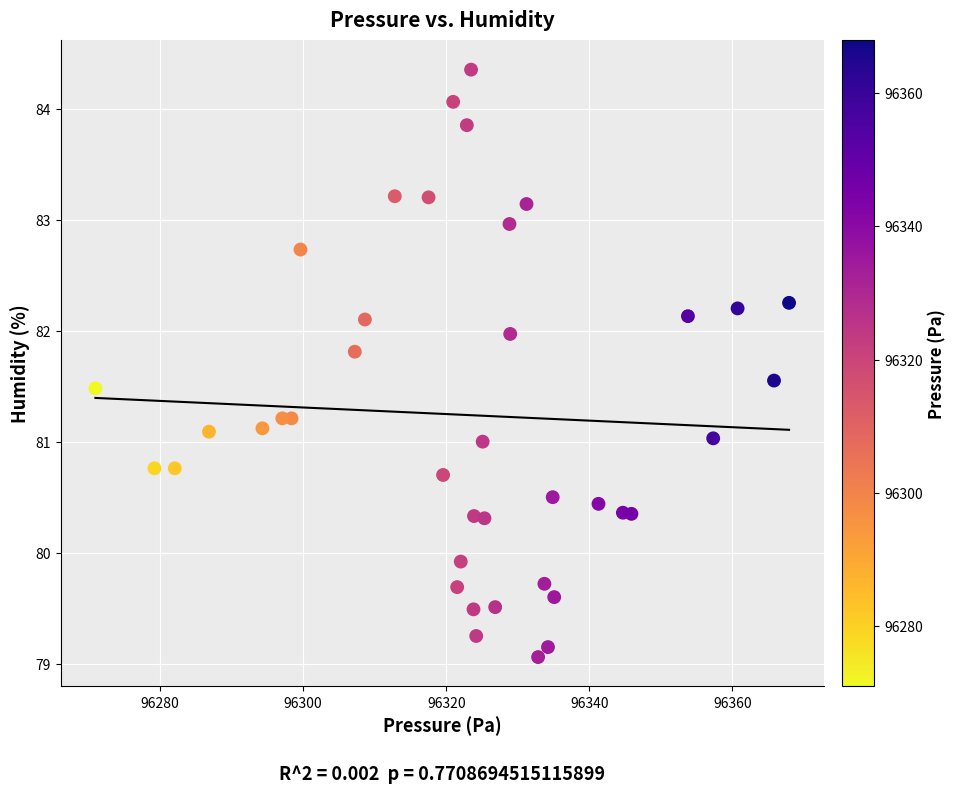

What is the range of Y values (max minus min)?

5.3